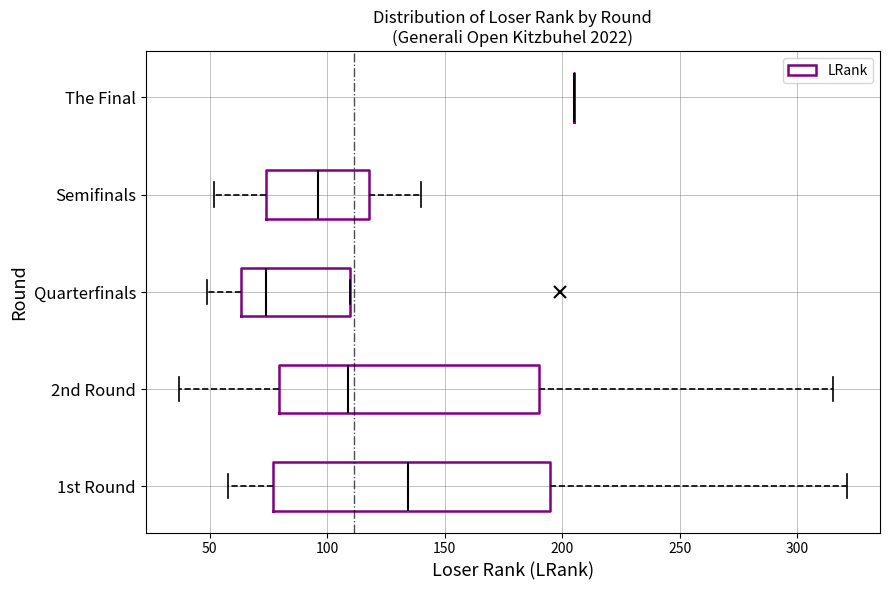

Reading bottom to top, transcribe this box plot: for each box, give where its median line is, the range the box spans, and where its two whiskers end, as read against the x-axis. The values are not printed on the chart, so give them approximately, as read against the axis.

1st Round: median 135, box 75 to 195, whiskers 60 to 320
2nd Round: median 110, box 80 to 190, whiskers 35 to 315
Quarterfinals: median 75, box 65 to 110, whiskers 50 to 110
Semifinals: median 95, box 75 to 120, whiskers 50 to 140
The Final: box collapsed to a line at 205, whiskers 205 to 205